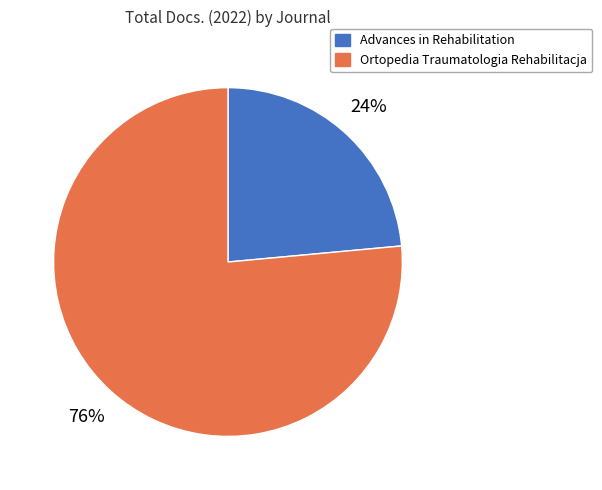

To the nearest percent, what is the average slice percentage?

50%